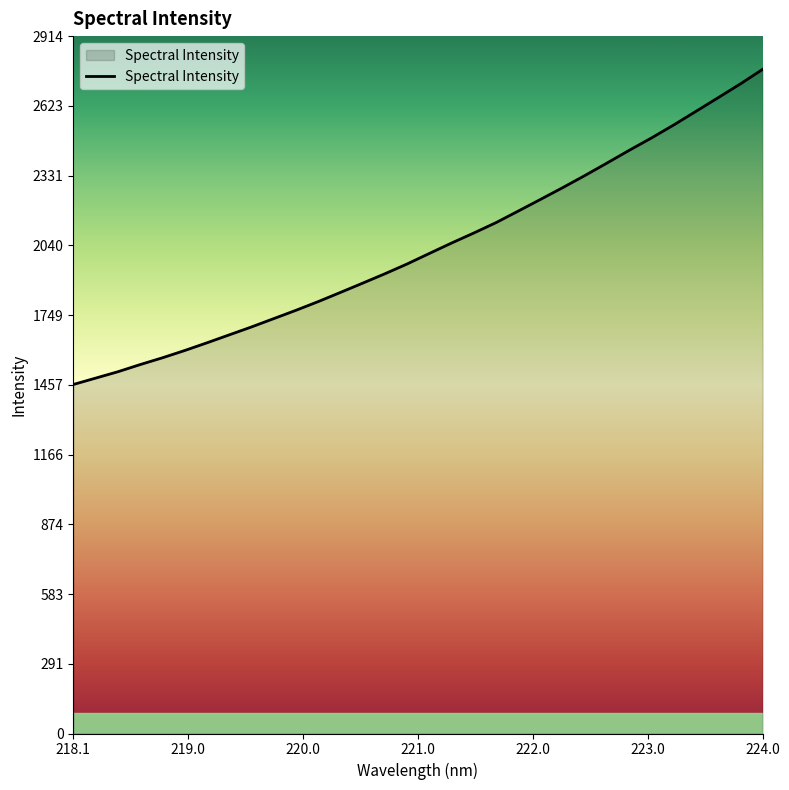

What is the difference between the maximum and minimum values?

1317.1